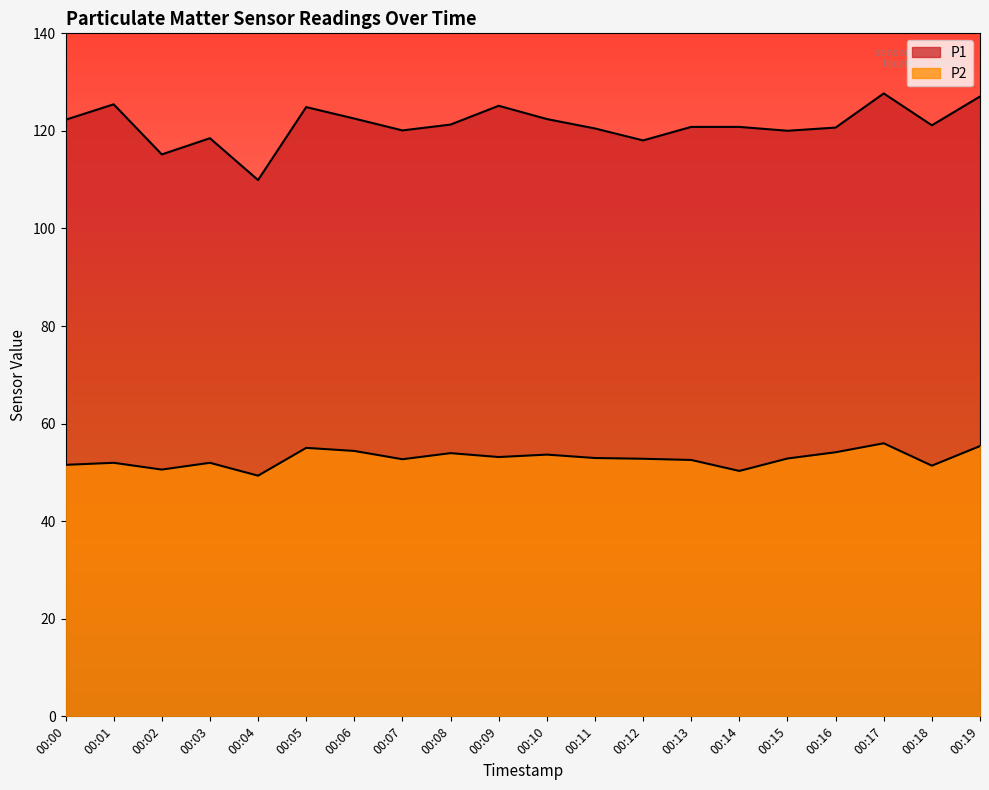

List the series in order of their overall mean, highest first.

P1, P2